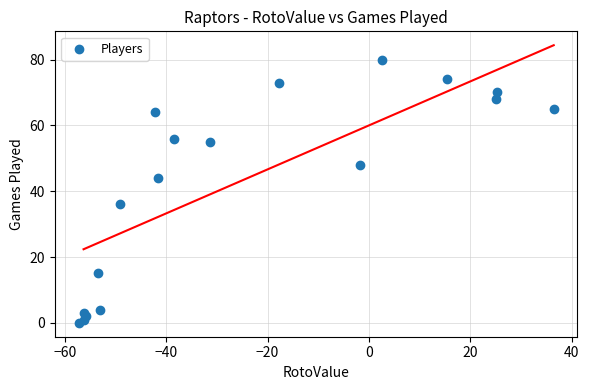

What is the range of Y values (max minus min)?

80